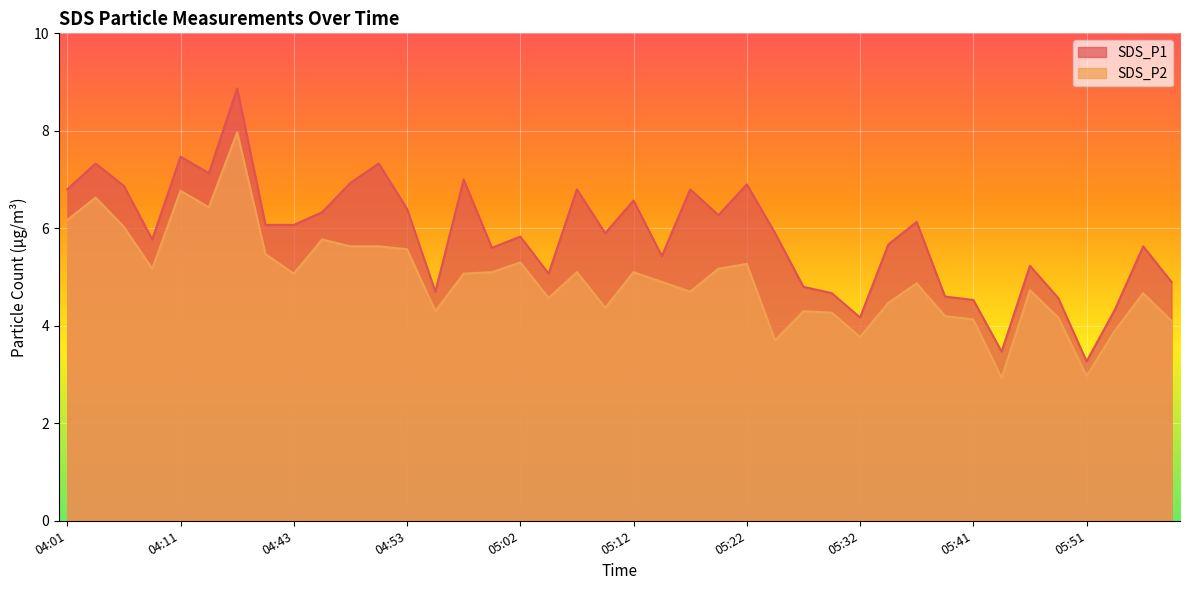

What is the minimum value for SDS_P1?

3.3